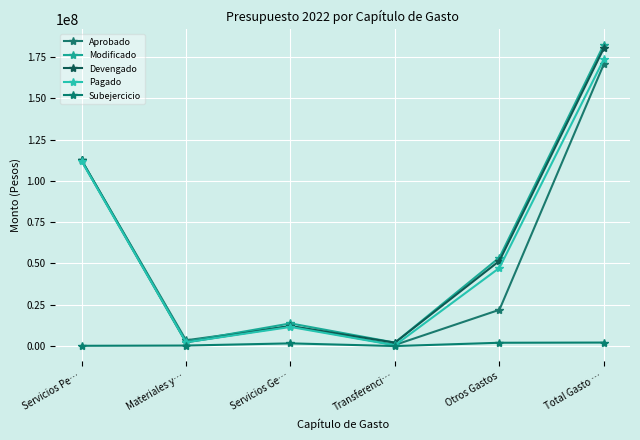

What is the difference between the maximum and minimum values in the Devengado series?

178262574